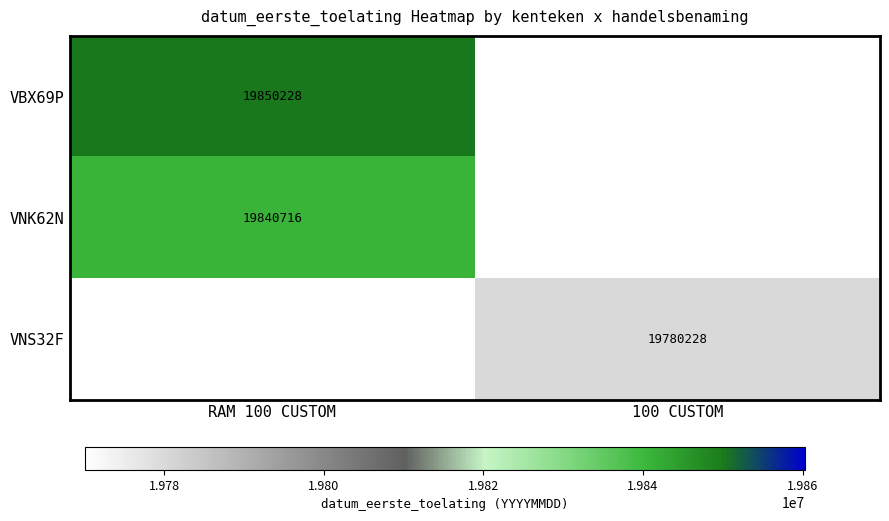

Is it true that VNK62N equals 31421044 at RAM 100 CUSTOM?

False